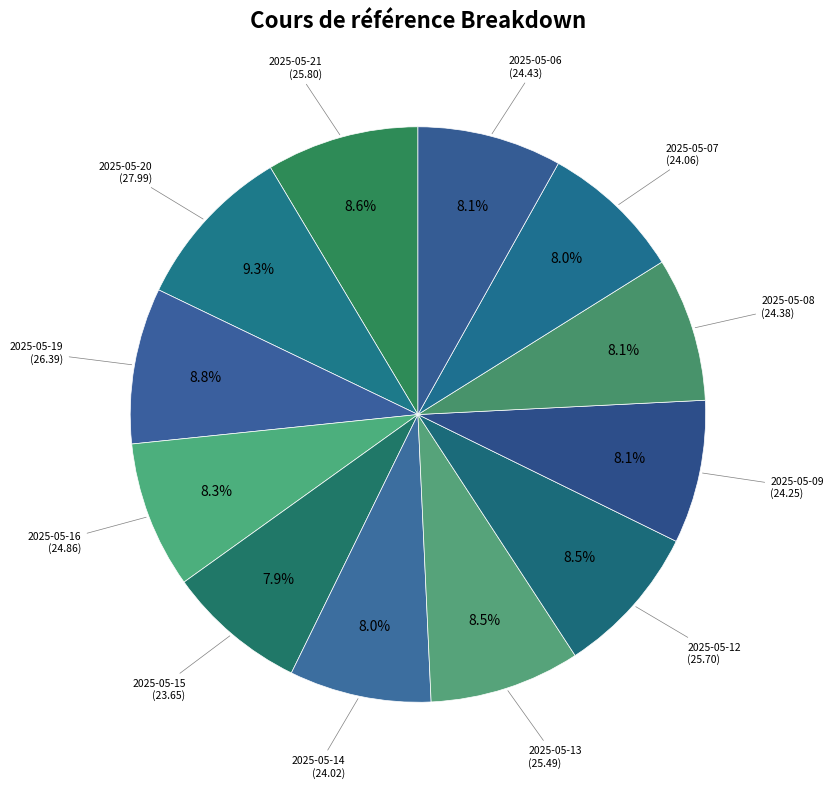

How many slices are in this pie chart?

12